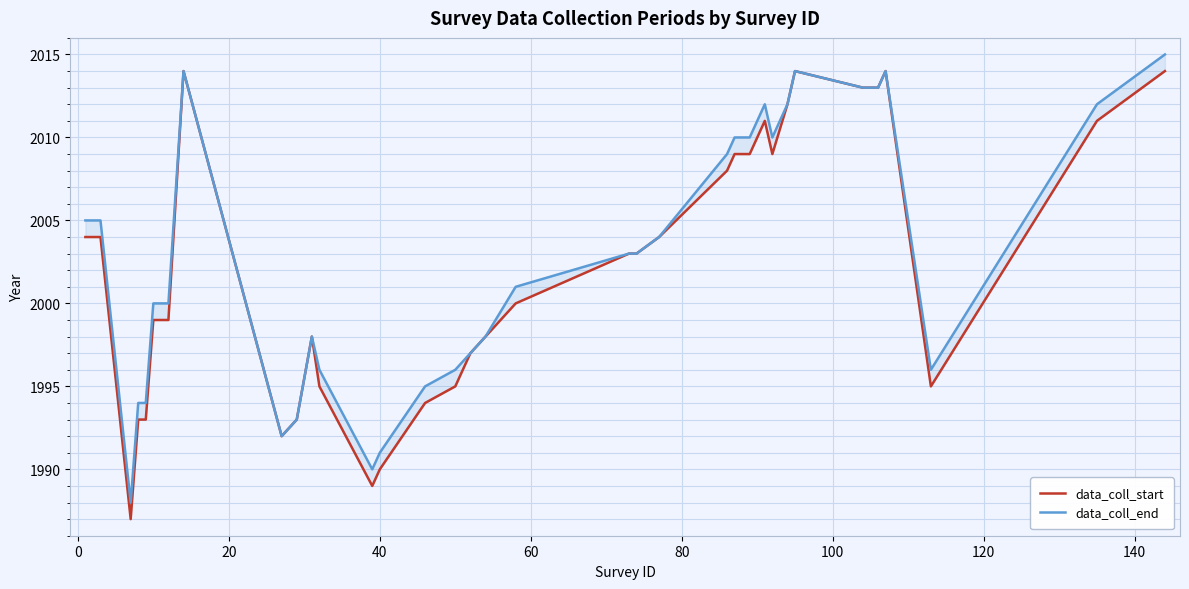

True or false: data_coll_end and data_coll_start intersect in this chart.

False